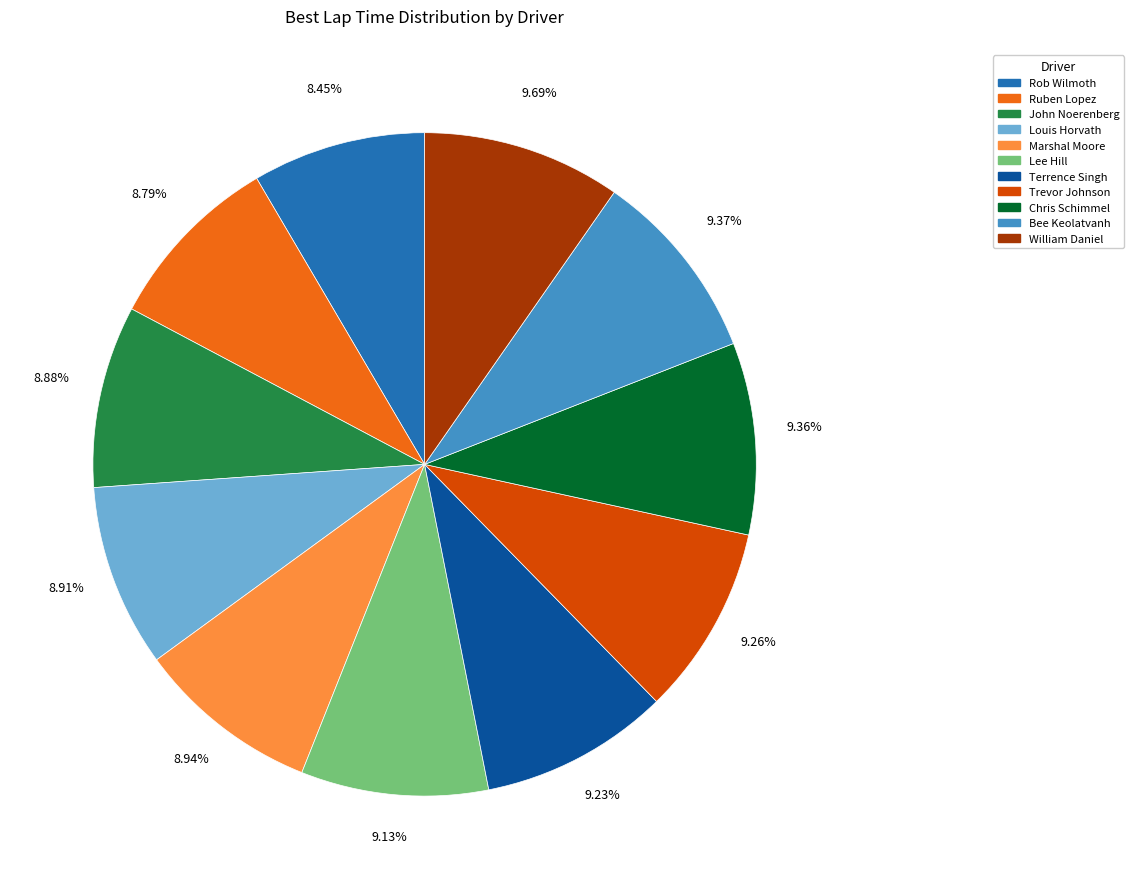

To the nearest percent, what portion does Lee Hill represent?

9%